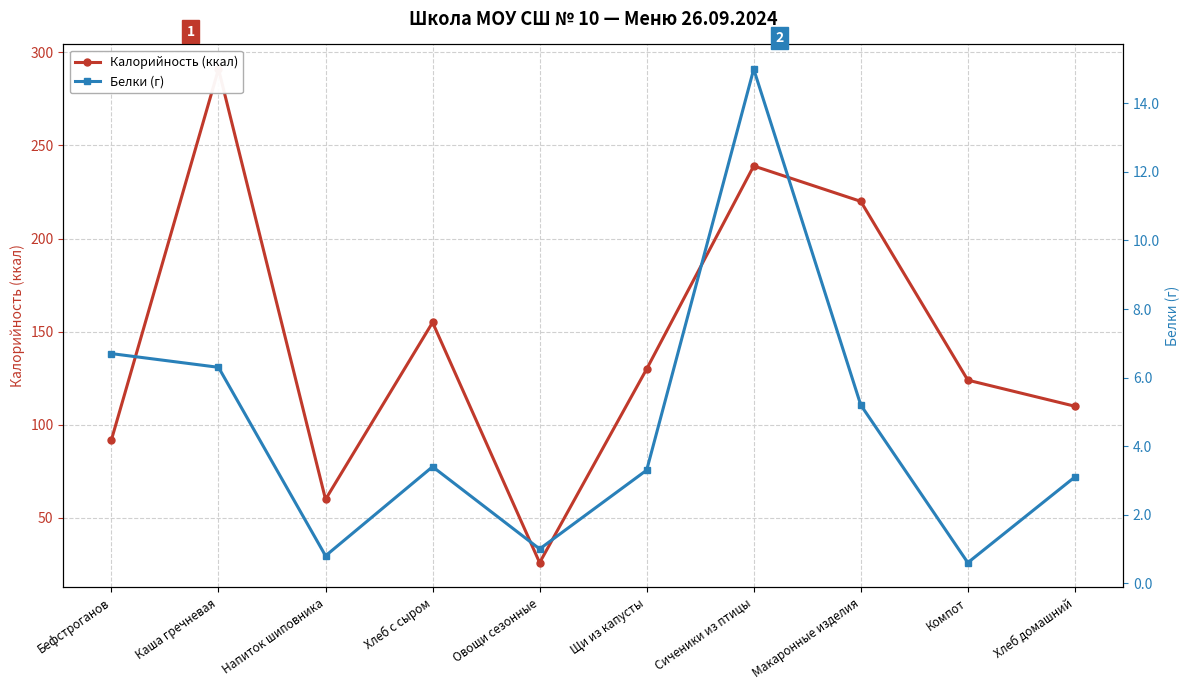

What are all the series names shown in the legend?

Калорийность (ккал), Белки (г)